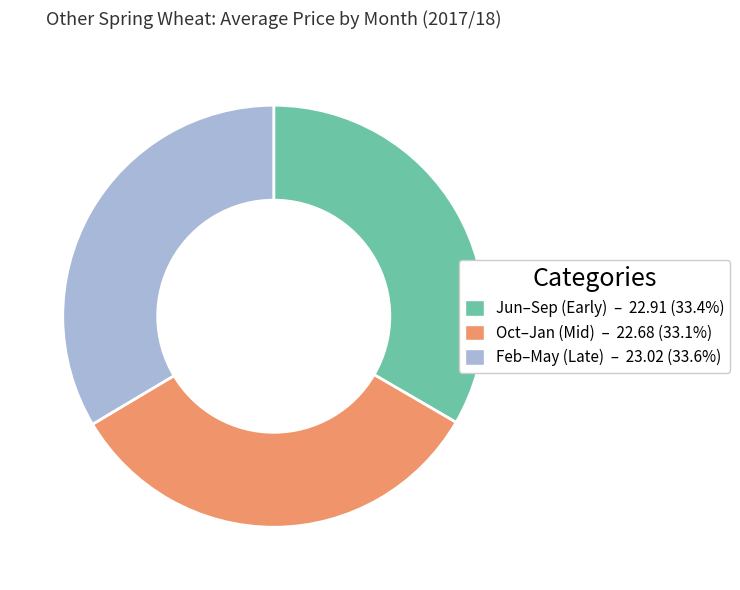

How many slices are in this pie chart?

3